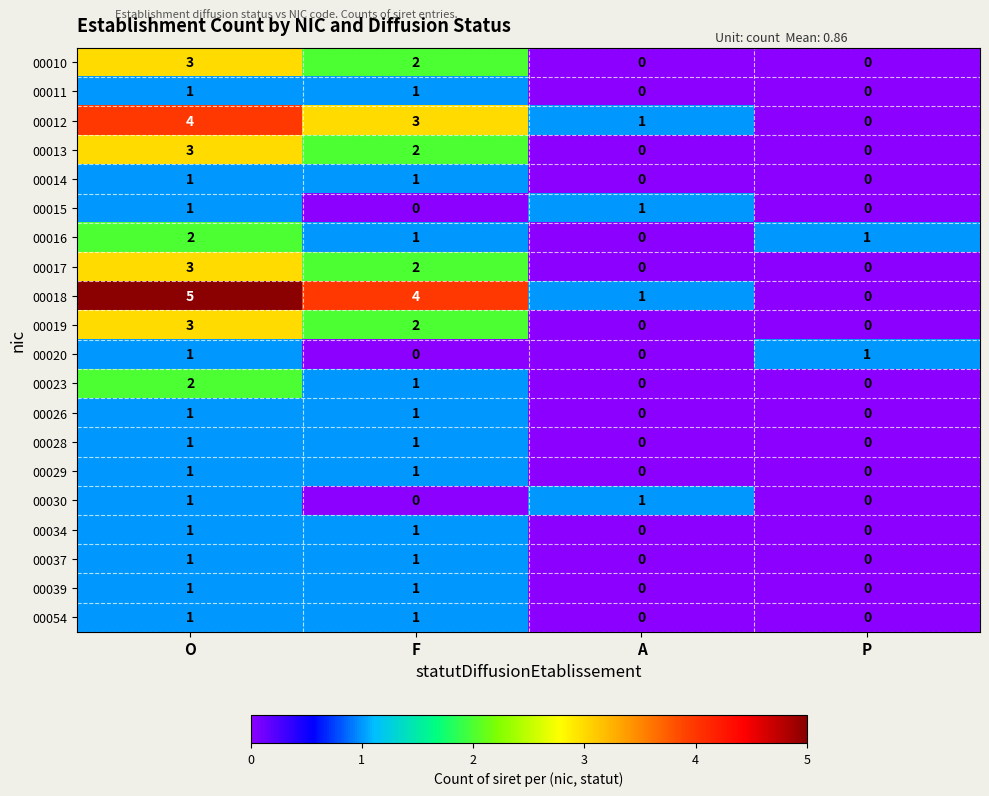

Read the 00013 value at O.

3